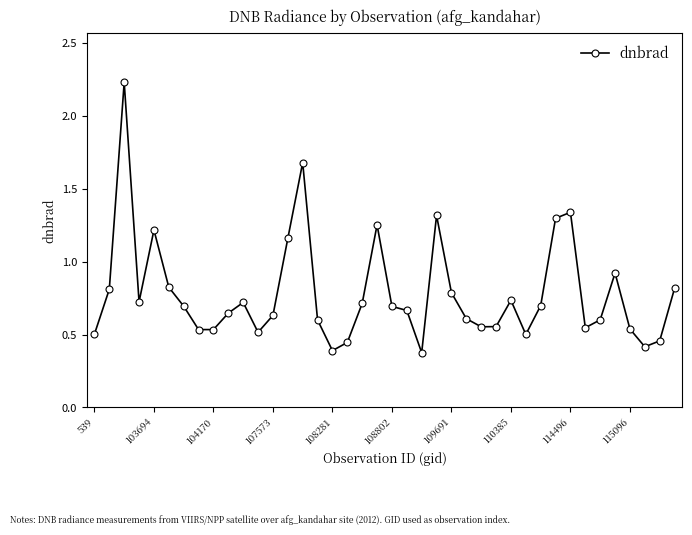

What is the sum of all values?

31.2